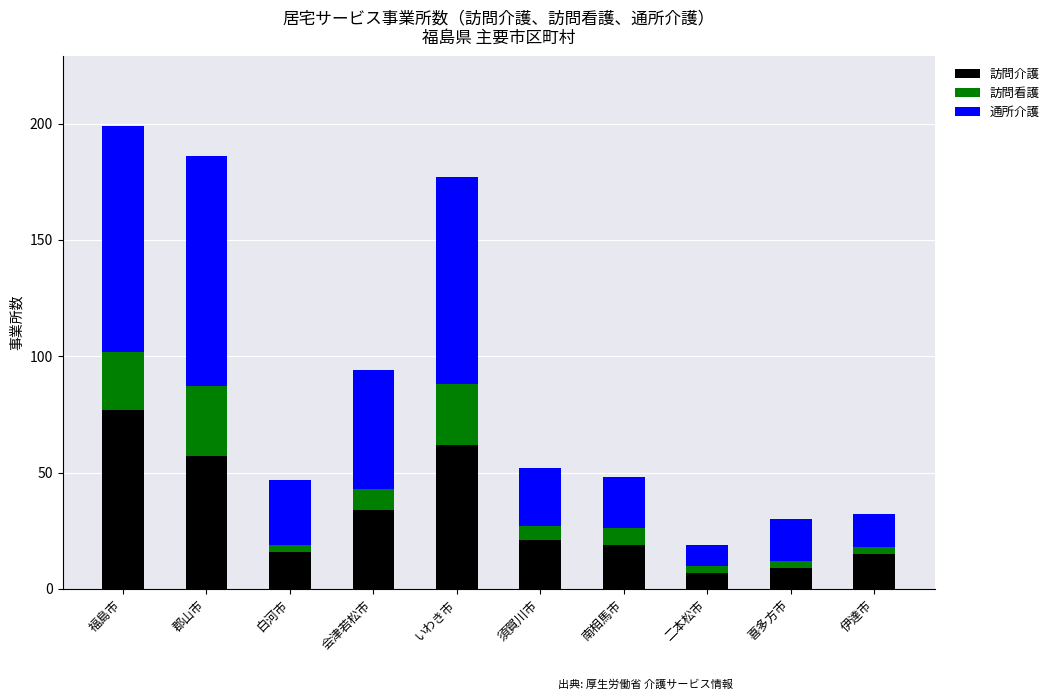

The value of 訪問介護 at 白河市 is 27. True or false?

False